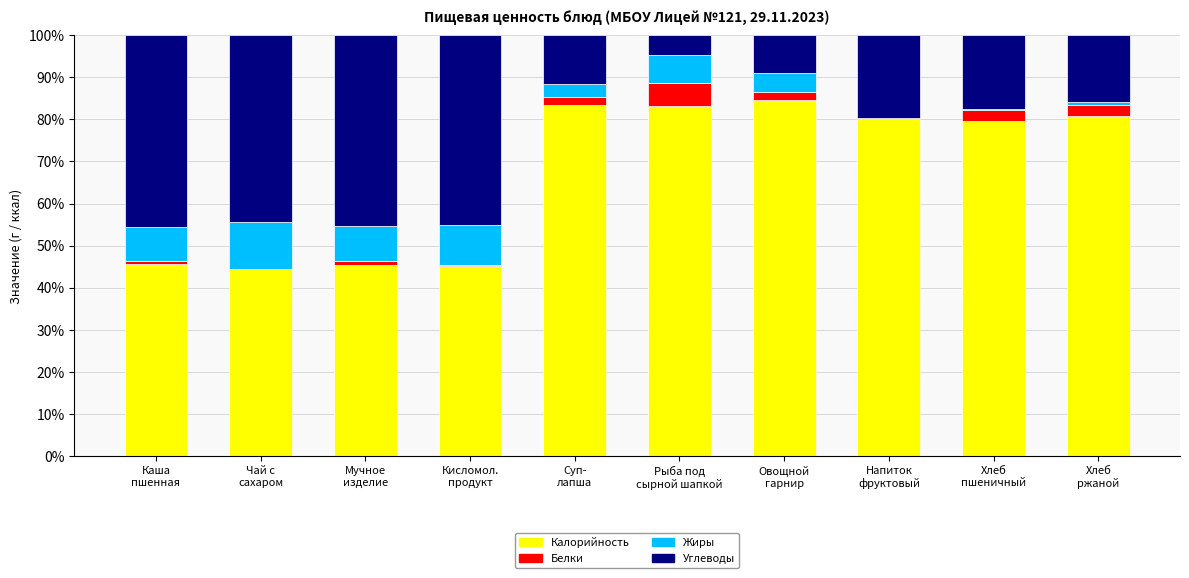

What is the sum of all Калорийность values?

672.5